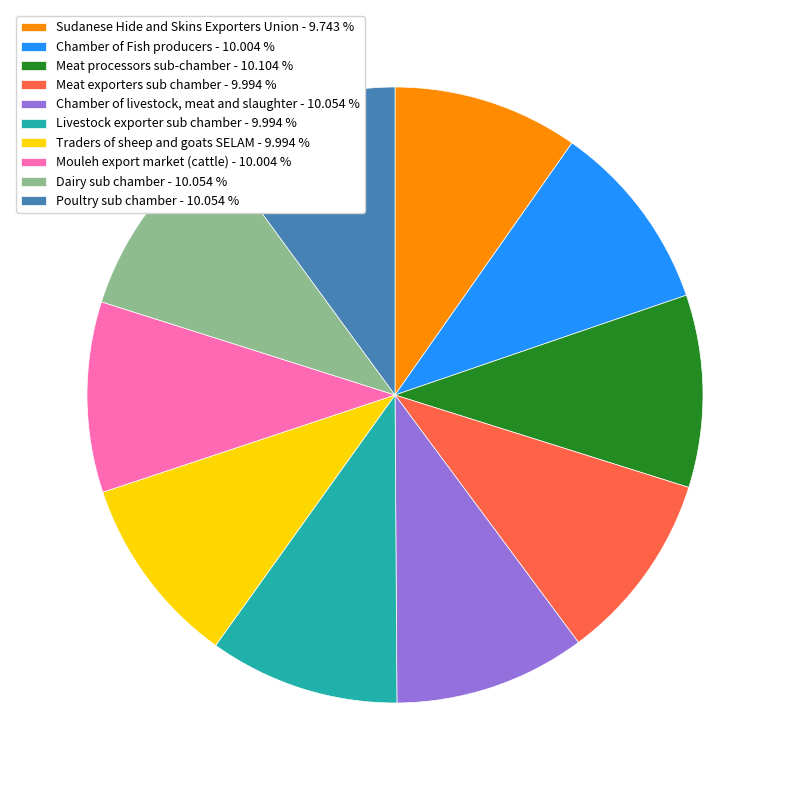

How many segments does this pie chart have?

10